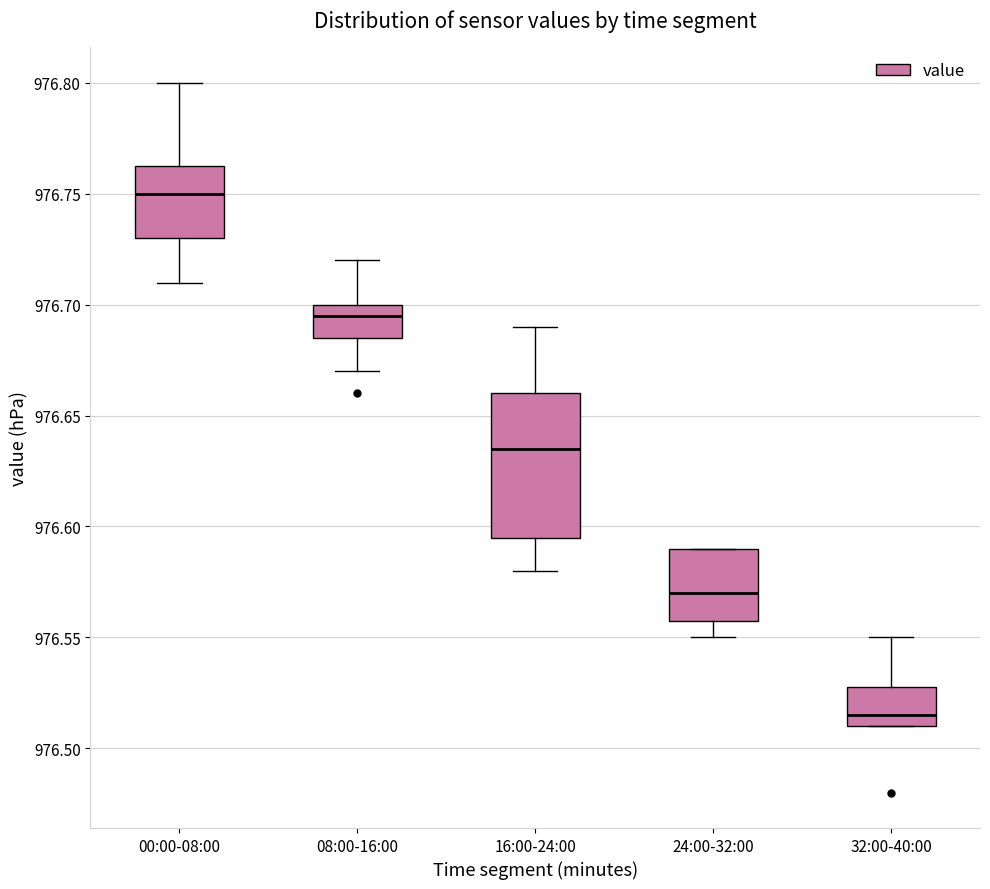

Which box is the tallest, from its lower edge to its upper edge?

16:00-24:00